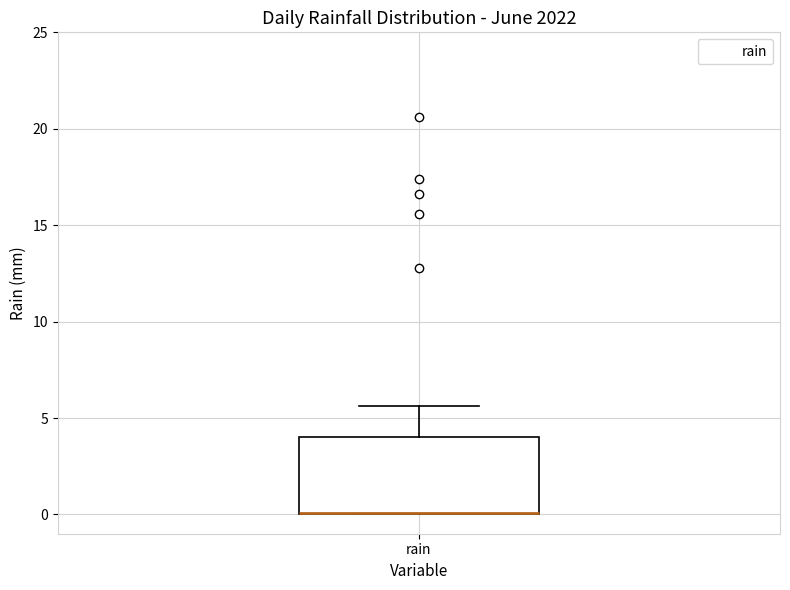

Where does the upper whisker of the box for rain end on the y-axis? The values are not printed on the chart, so give them approximately, as read against the axis.

5.5